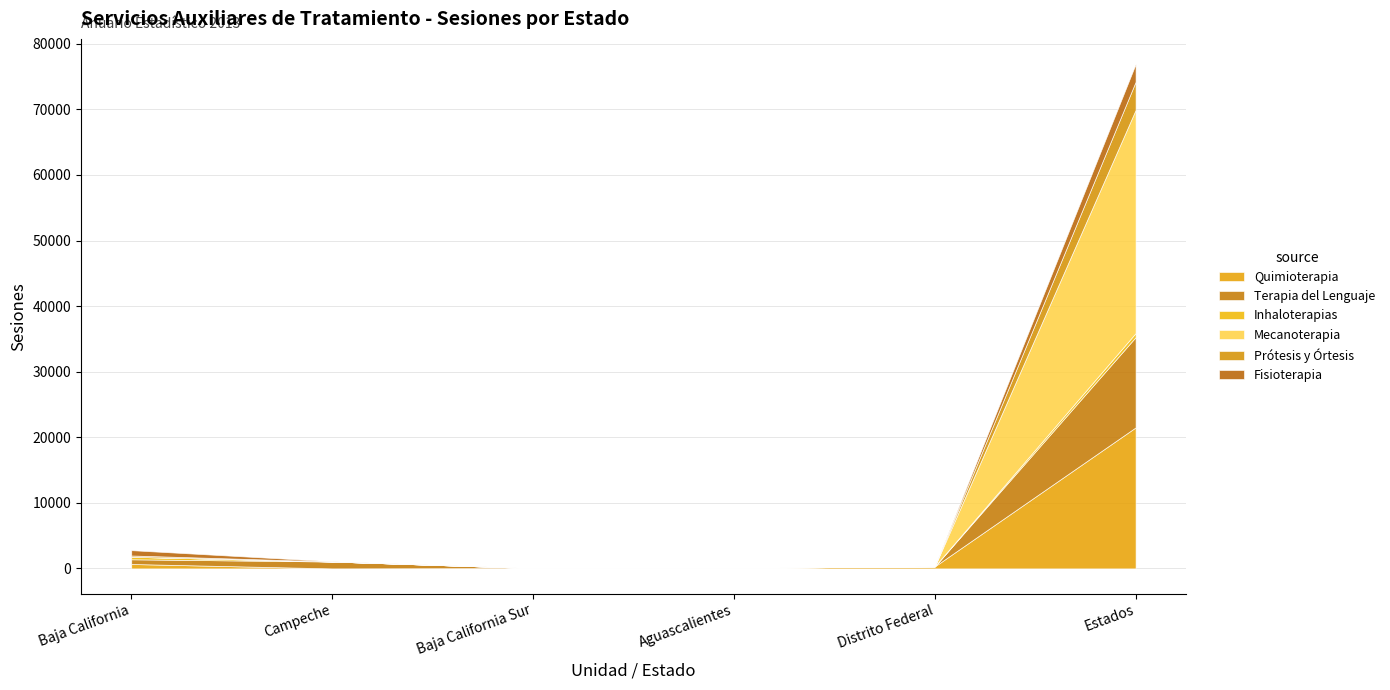

True or false: Mecanoterapia has more than 1 interior local peaks.

False